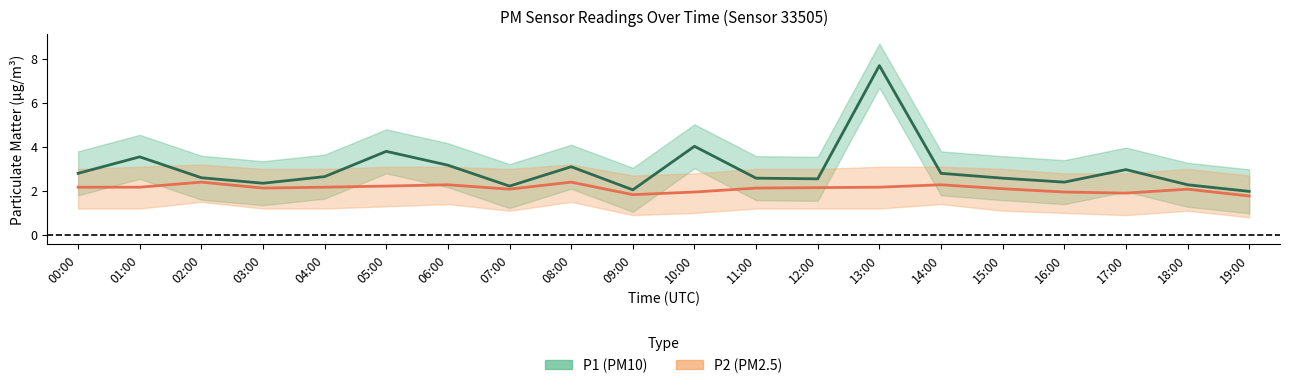

True or false: P1 (PM10) and P2 (PM2.5) cross at least once.

False